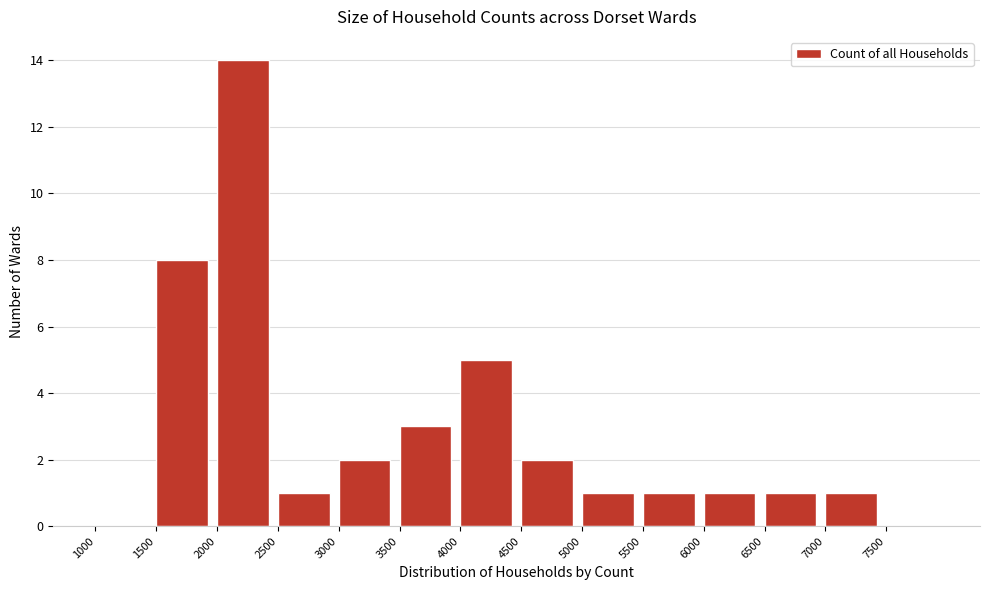

Which range on the x-axis has the tallest bar?

2000 to 2500